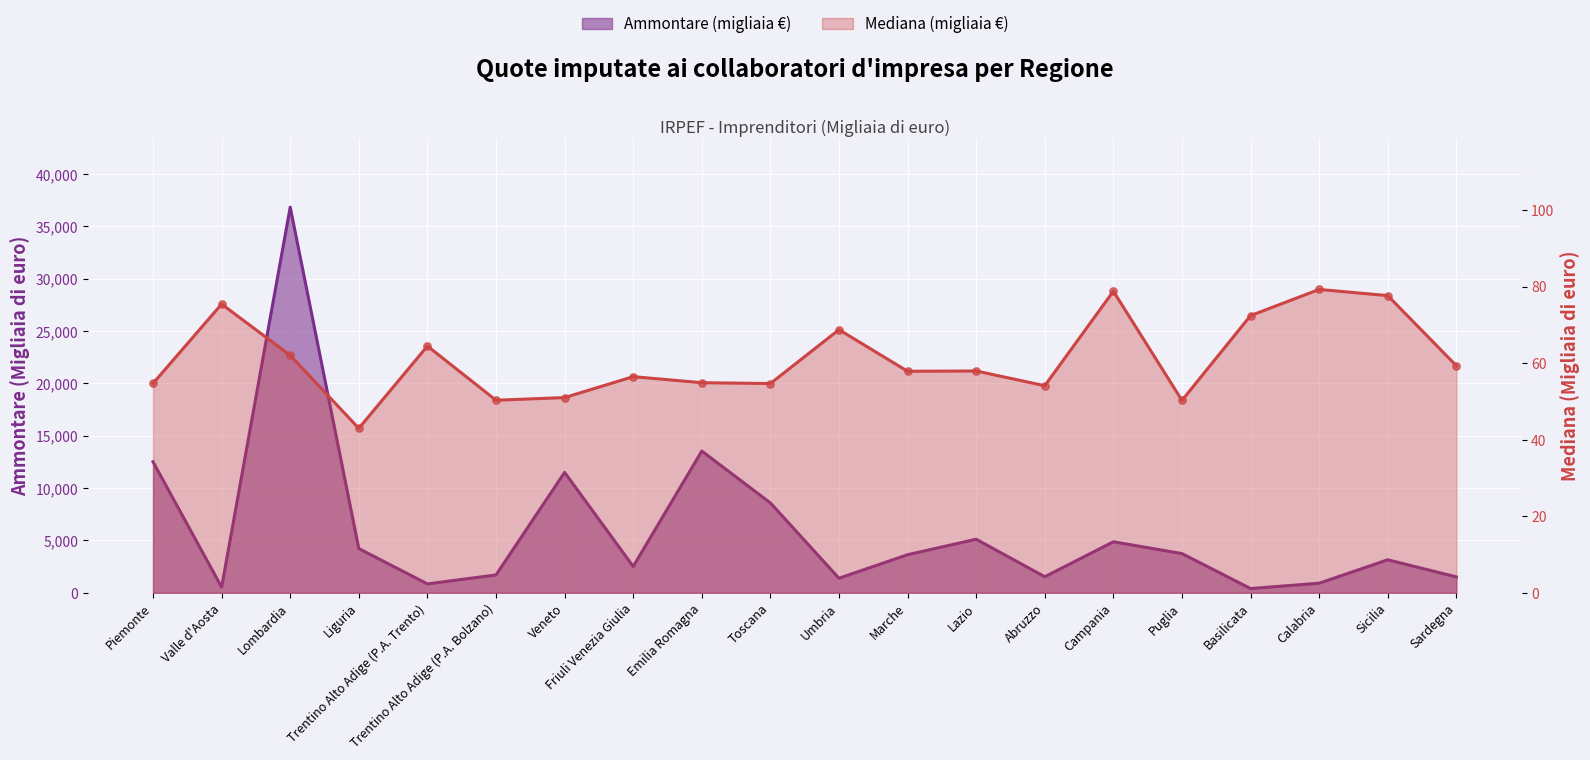

Which series has the widest spread of Y values?

Quote imputate ai collaboratori (Ammontare)